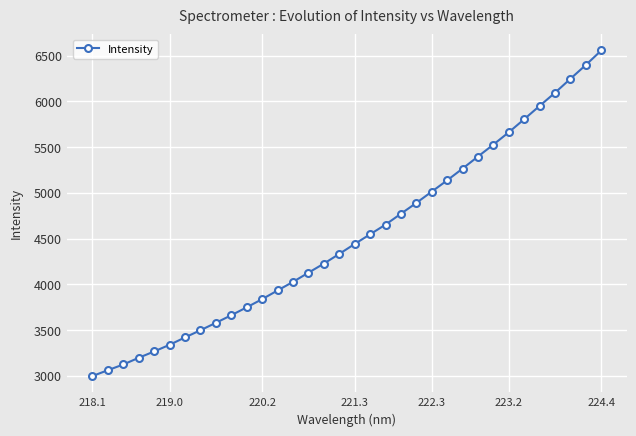

What is the greatest value displayed?

6556.3